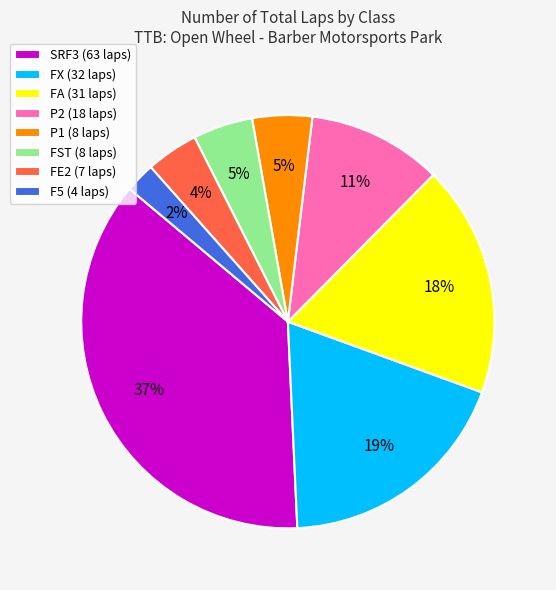

What percentage is the FX (32 laps) slice, to the nearest percent?

19%